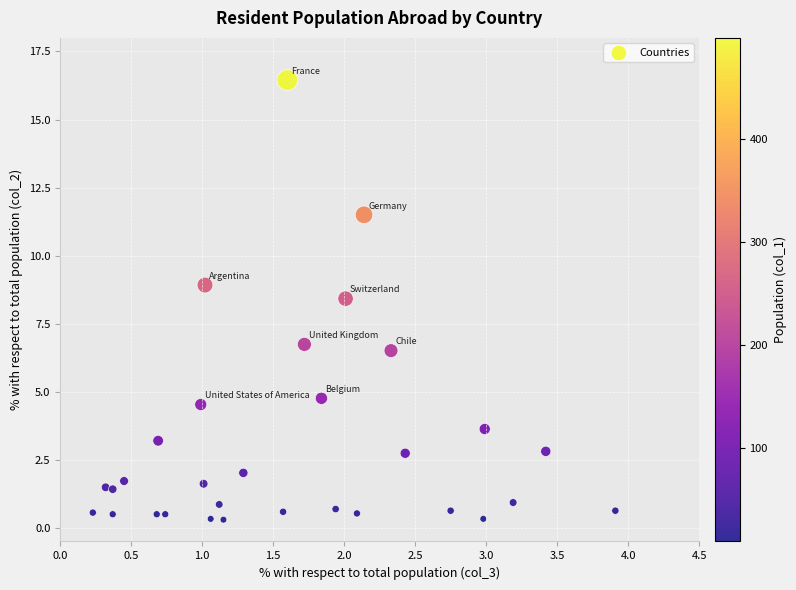

What is the range of X values (max minus min)?

3.7